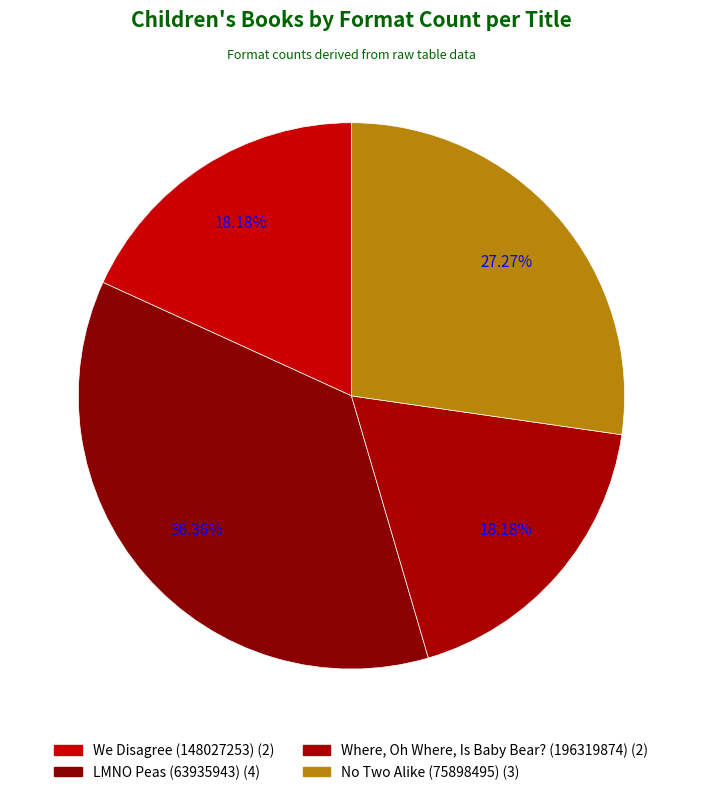

How many segments does this pie chart have?

4